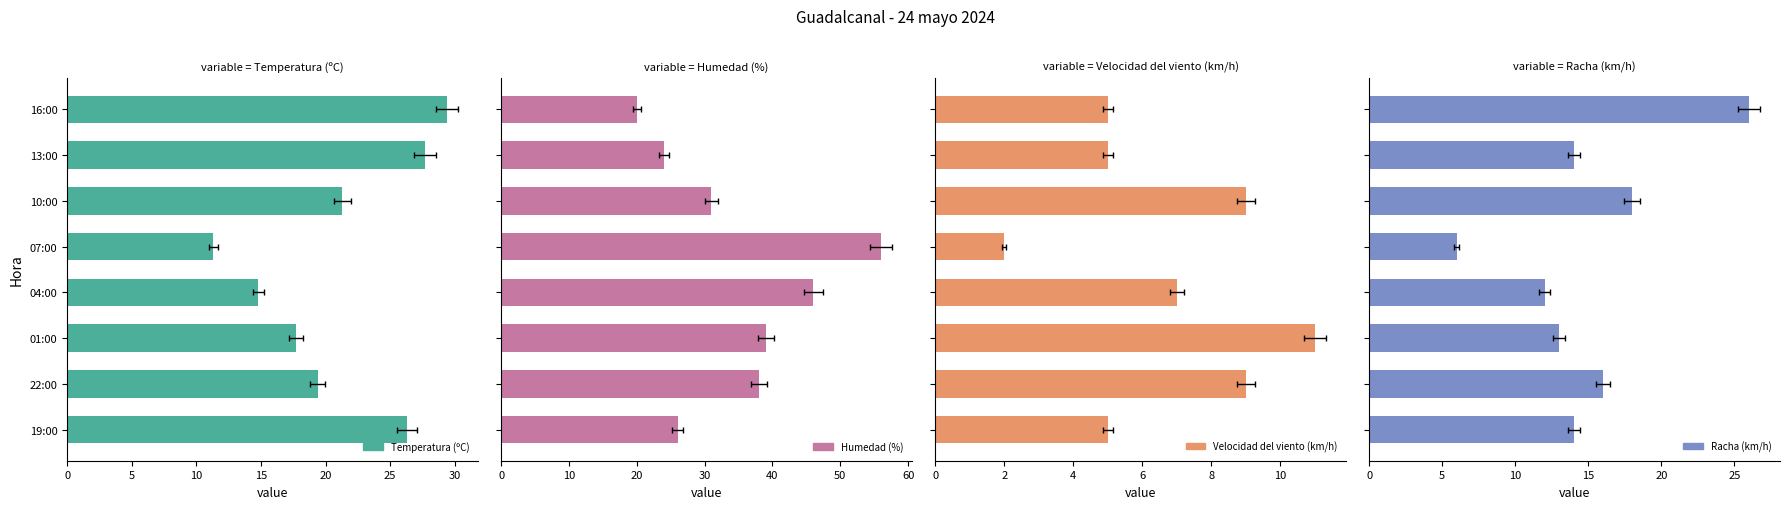

What is the difference between the highest and lowest values at 07:00?

54.0